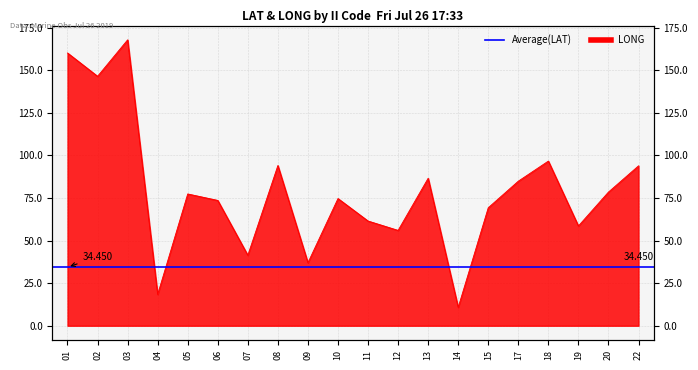

What is the ratio of the value at 10 to the value at 04?

4.1